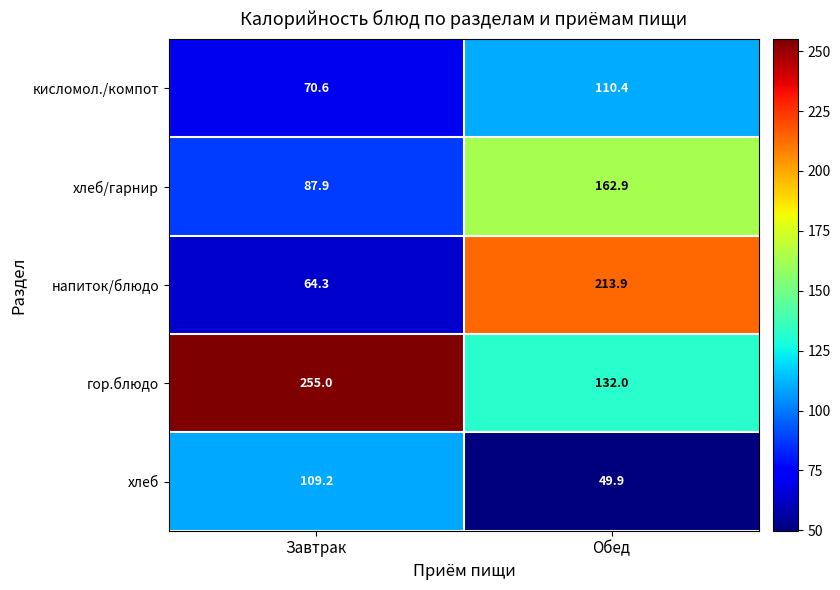

At how many categories does at least one series exceed 226?

1